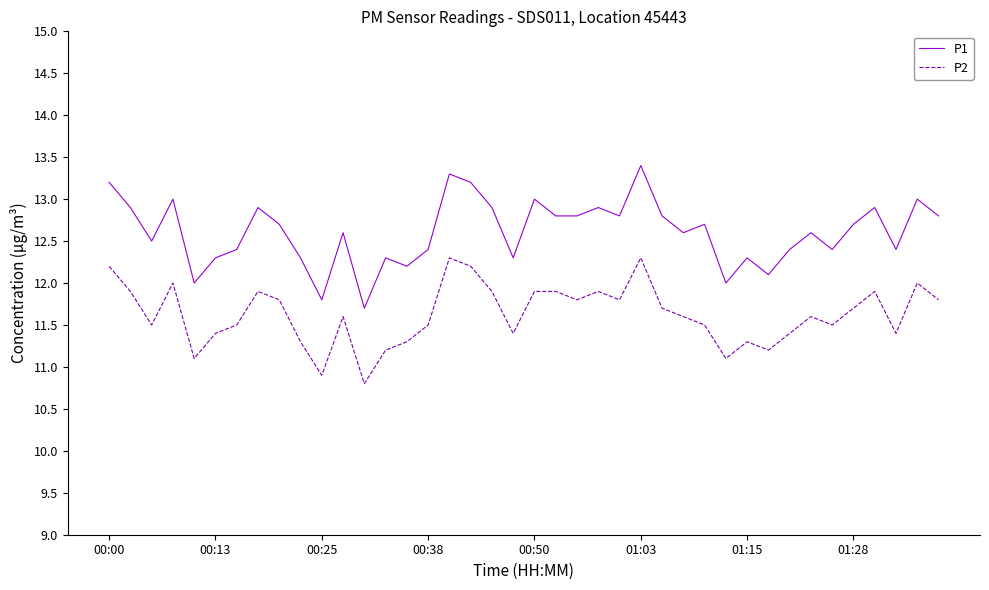

Which series has the largest total across all categories?

P1